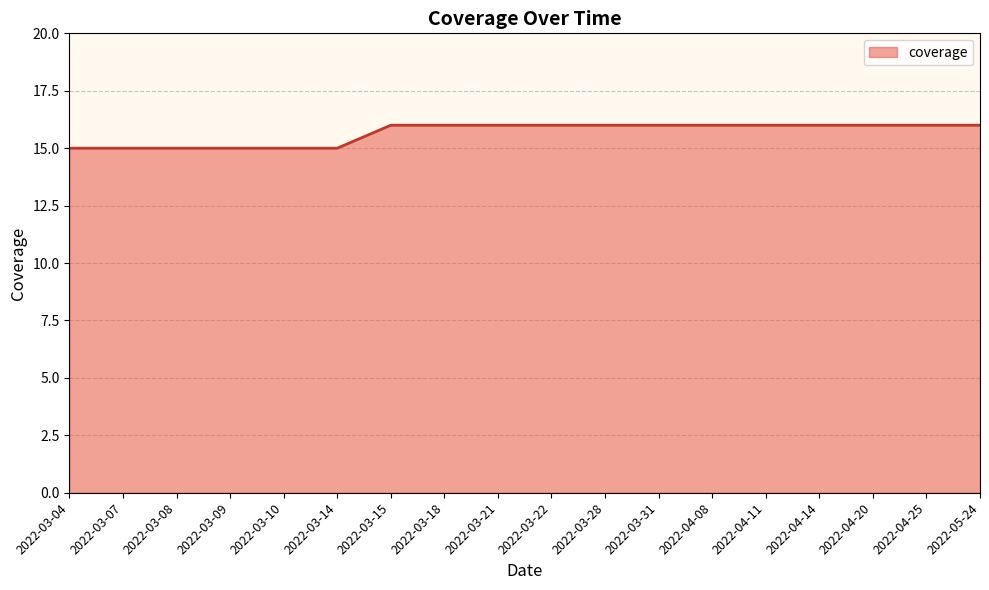

What position from the left is 2022-03-04?

1